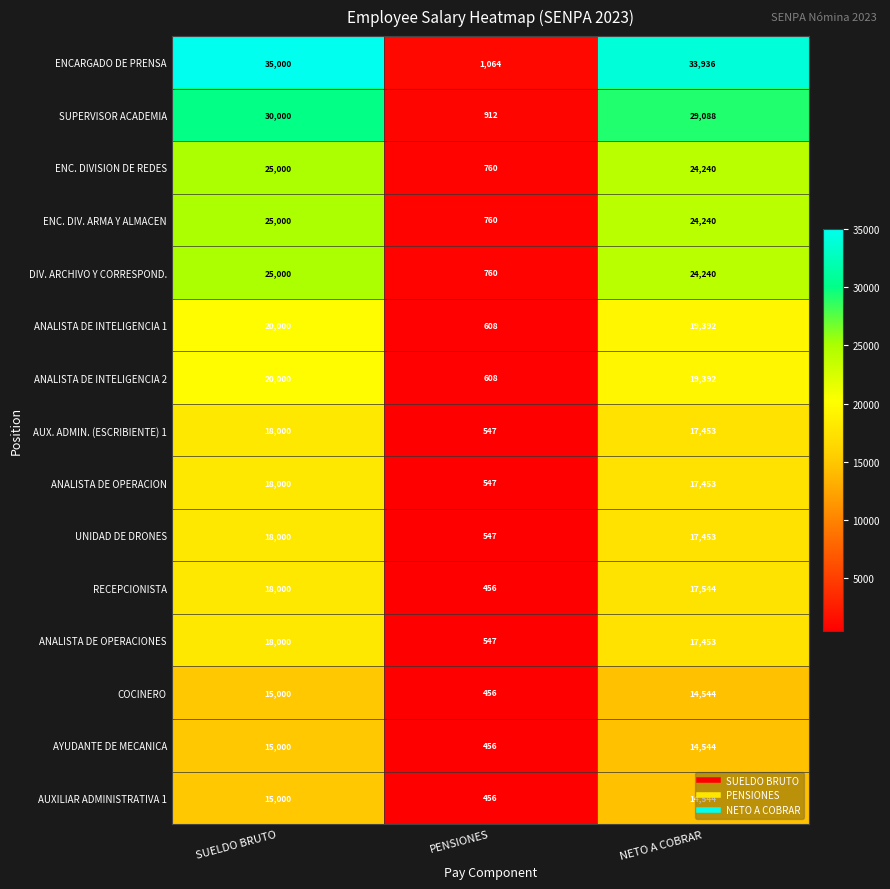

Where does the COCINERO series first go above 14544?

SUELDO BRUTO